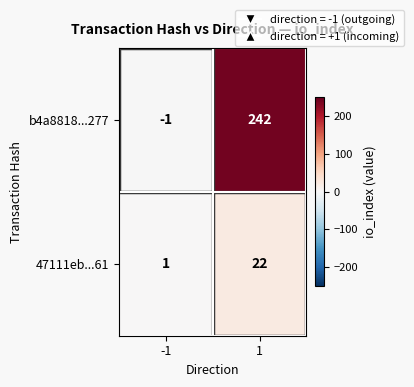

What is the maximum value for b4a8818...277?

242